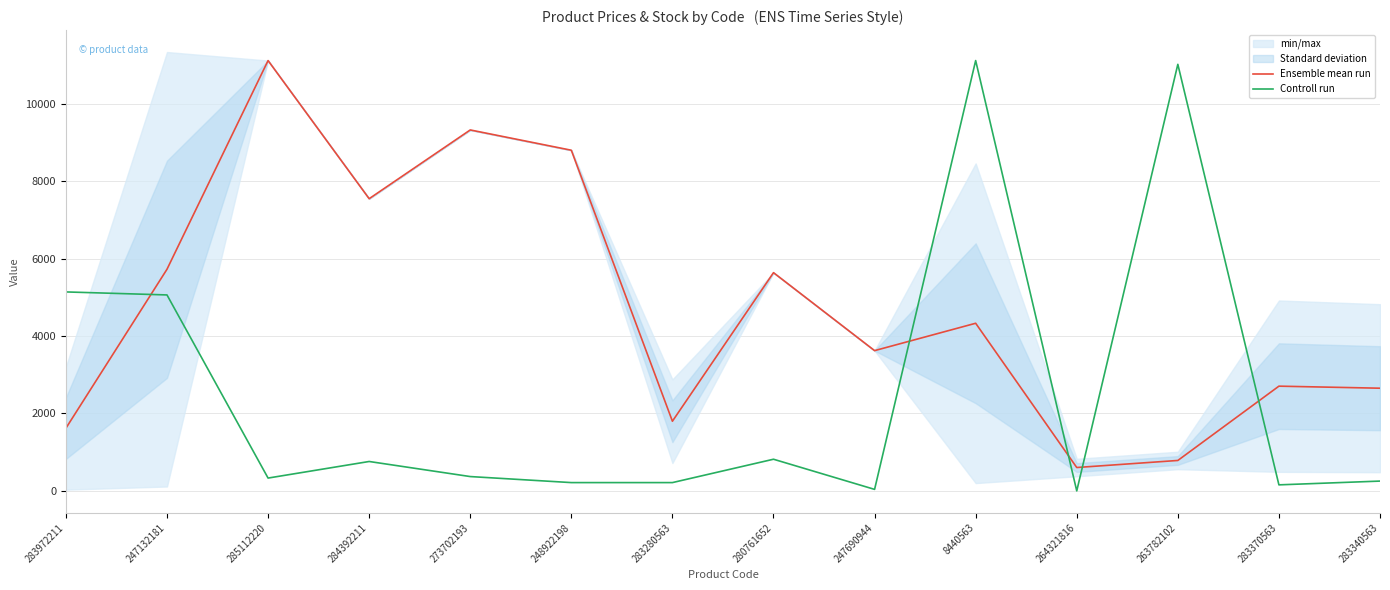

True or false: Ensemble mean run has a value of 9321.4 at 273702193.

True